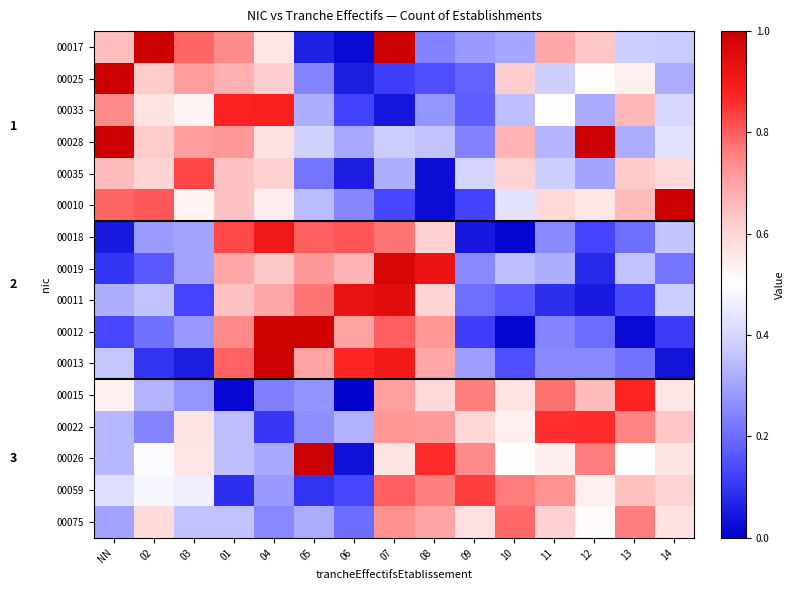

Which series has the largest range (max minus min)?

00017